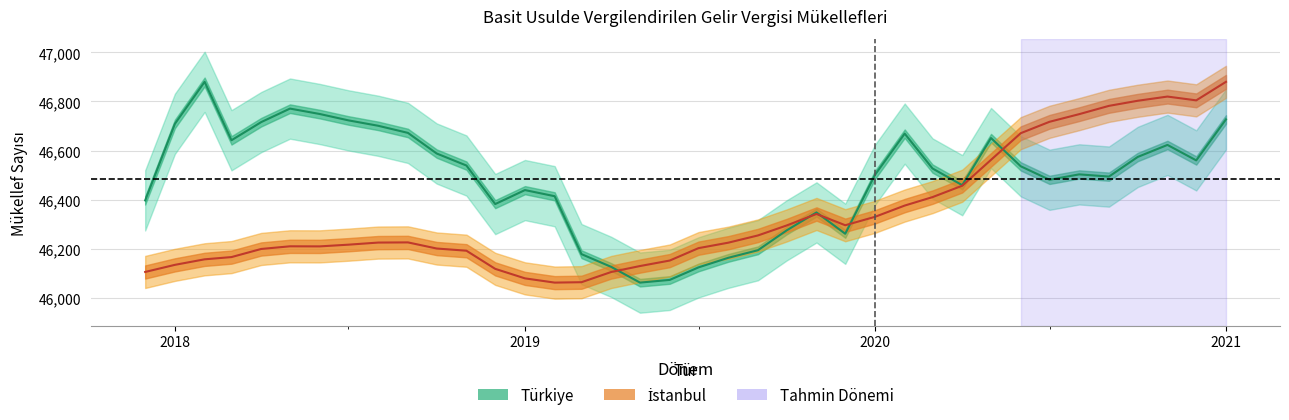

Rank the series by their average value, from highest to lowest.

Türkiye, İstanbul